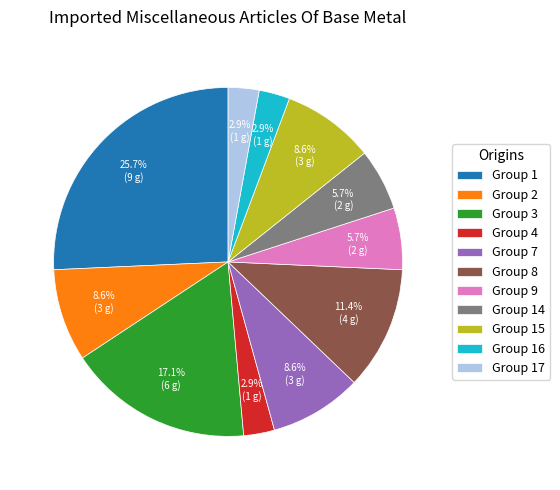

What is the ratio of the value at Group 17 to the value at Group 14?

0.5